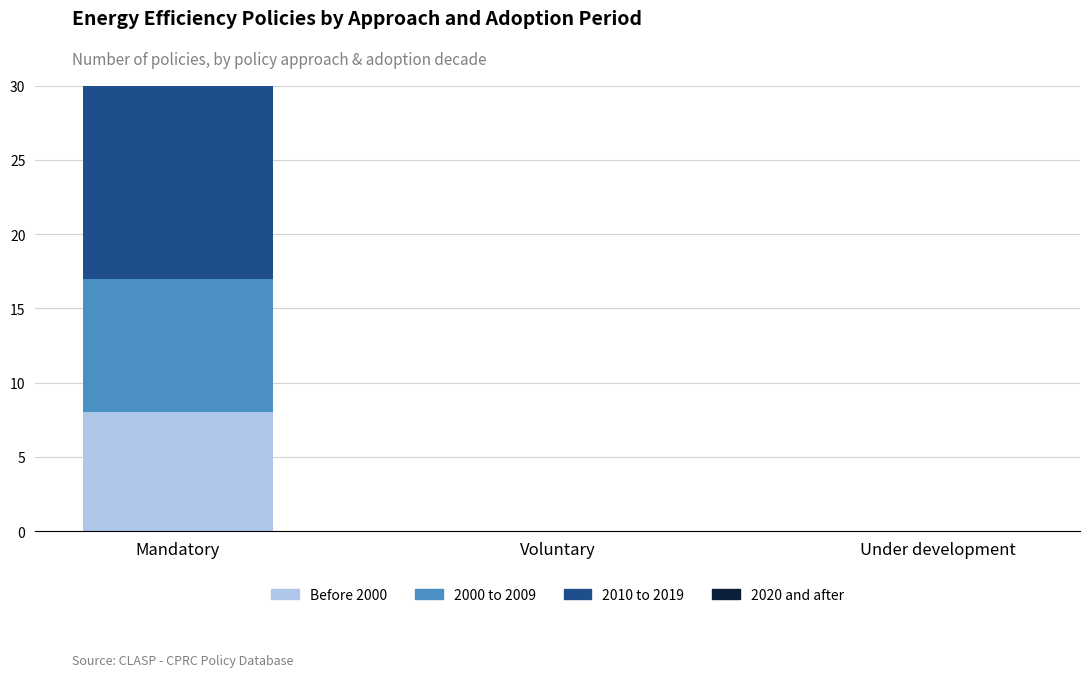

At which category is the sum across all series the highest?

Mandatory